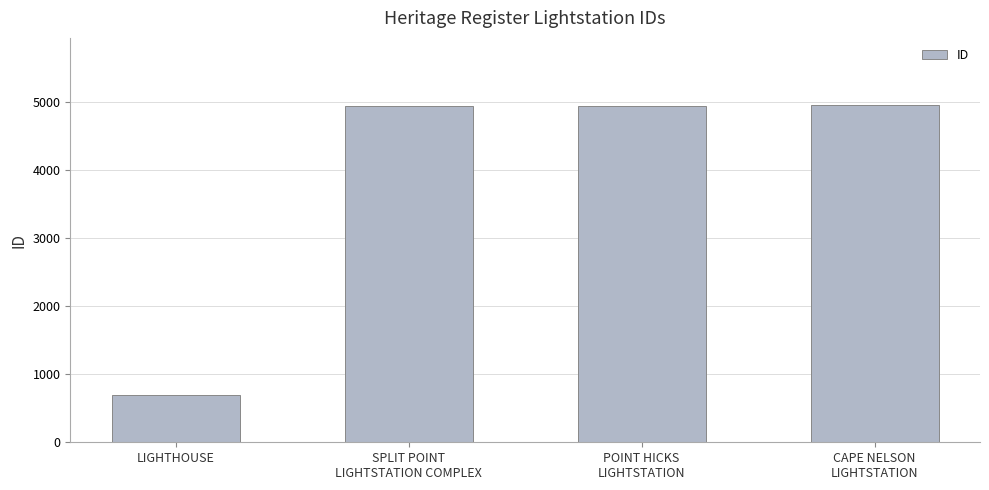

What is the average value?

3883